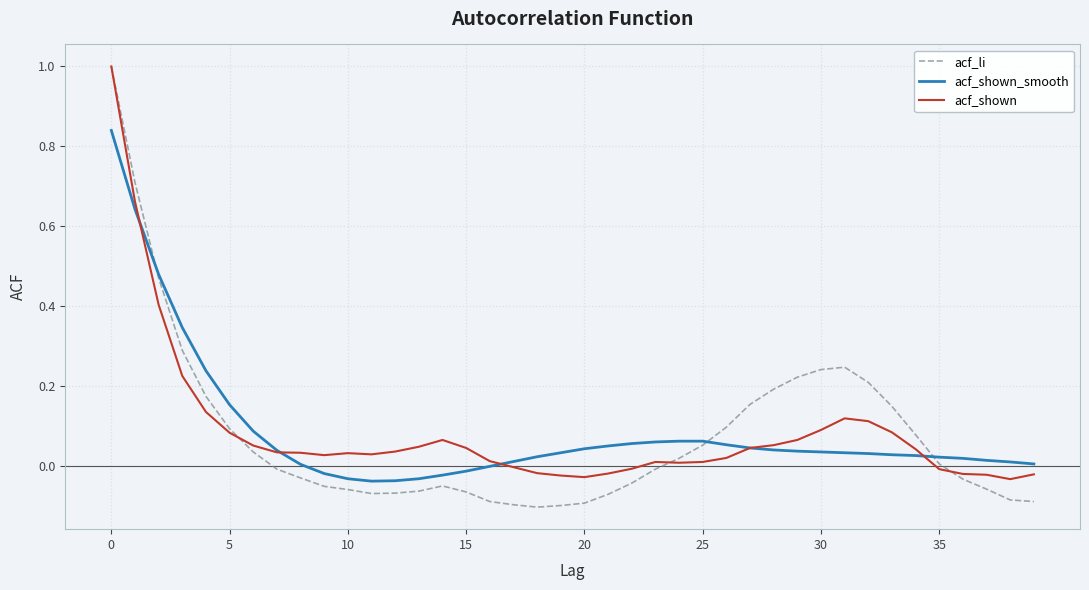

What is the highest value of the acf_li series?

1.0